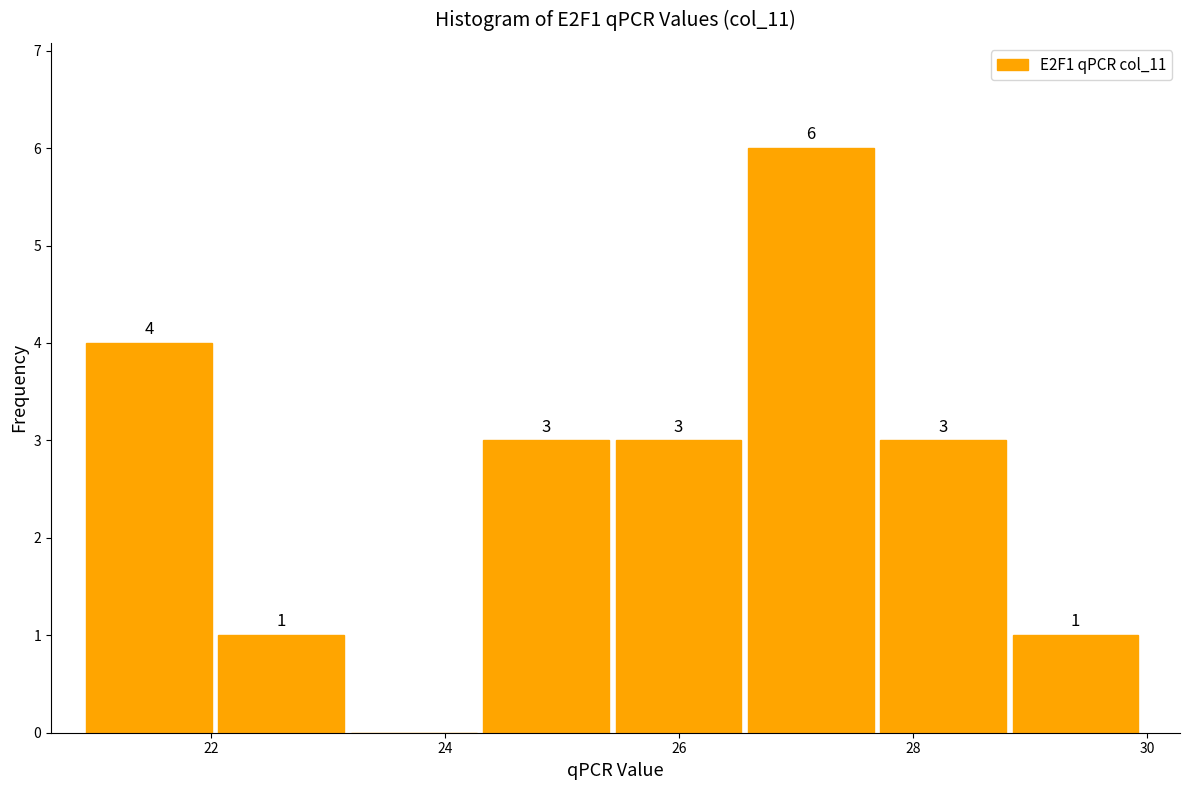

Over which range of the x-axis is the bar tallest?

26.6 to 27.8